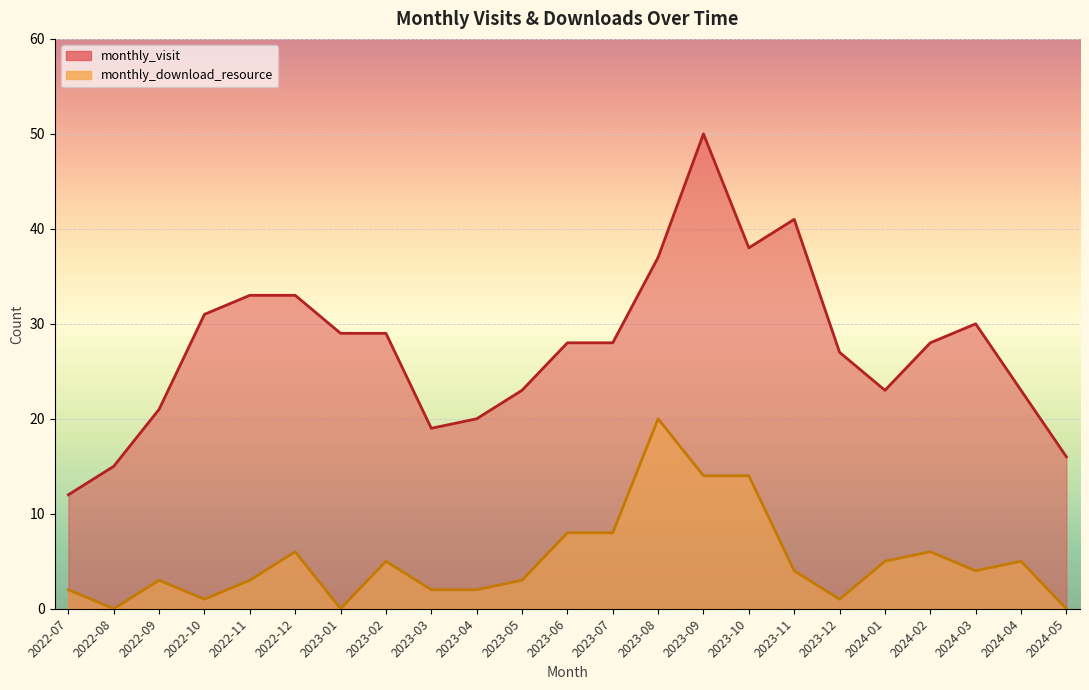

What is the difference between the maximum and minimum values in the monthly_download_resource series?

20